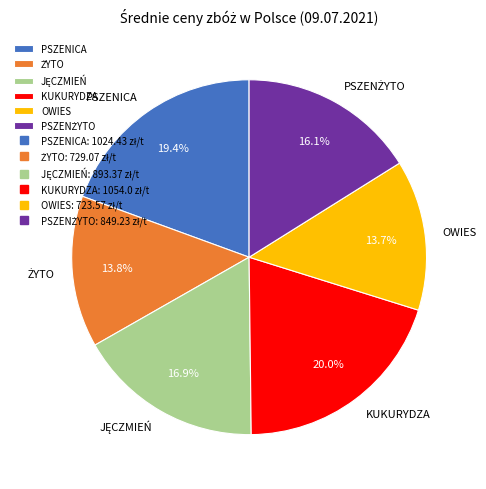

Does any single category account for the majority?

No